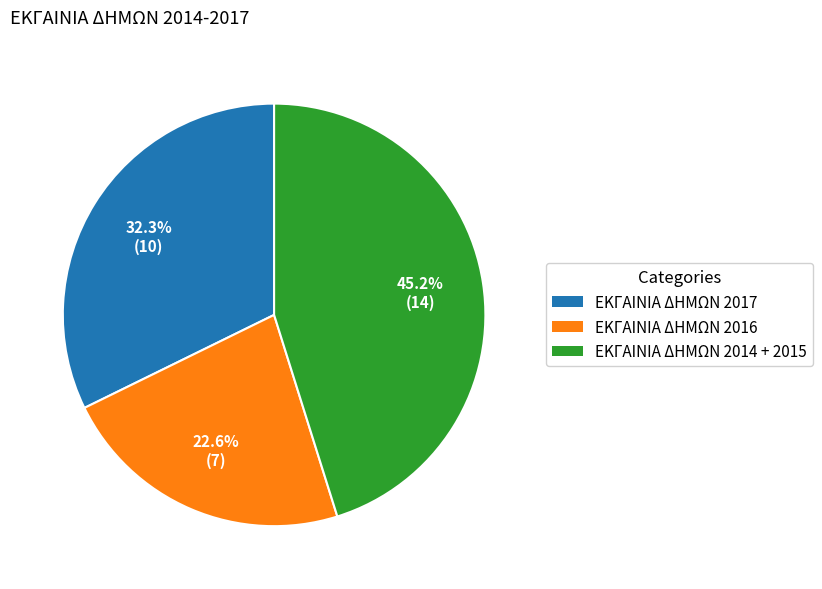

Does ΕΚΓΑΙΝΙΑ ΔΗΜΩΝ 2016 account for over 50% of the chart?

No